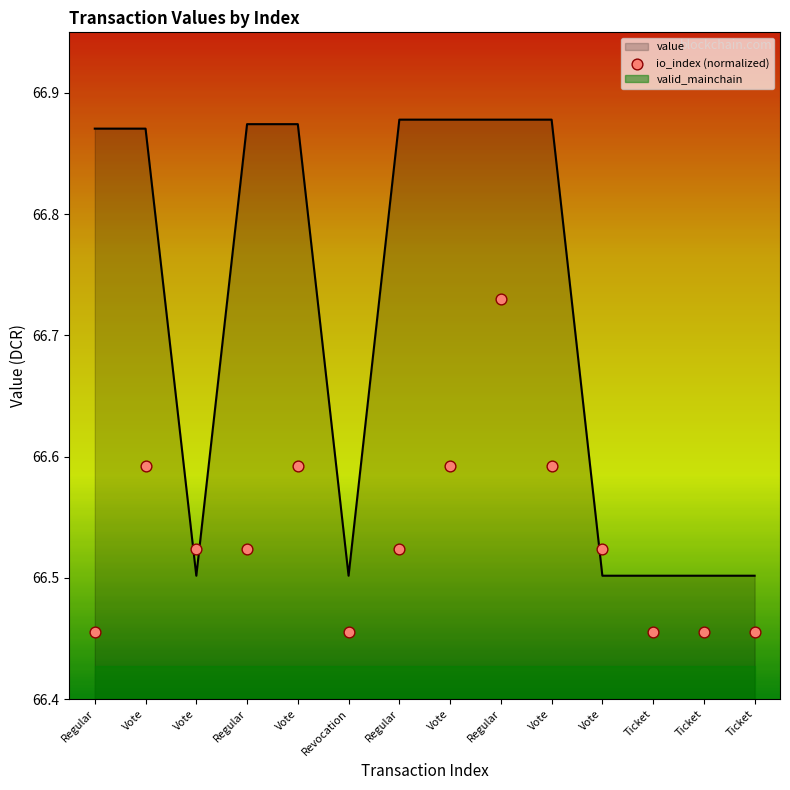

Approximately how many times larger is the value at Ticket compared to Regular?

1.0